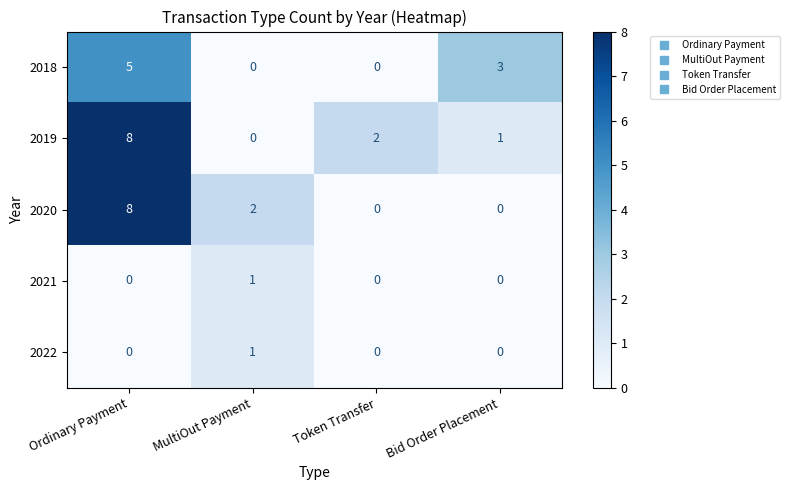

At which label does 2020 first exceed 2?

Ordinary Payment